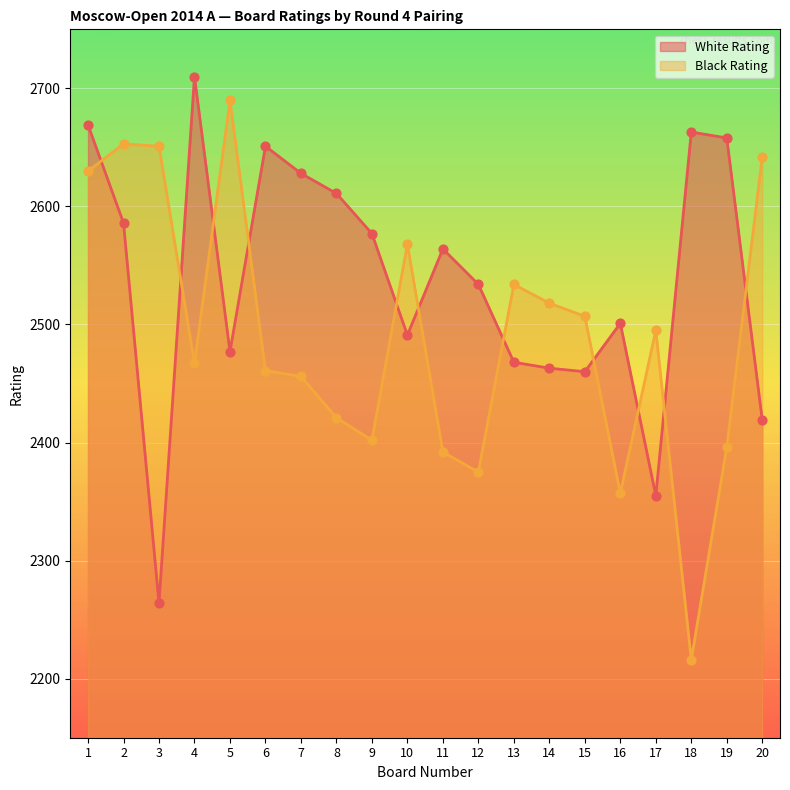

Which series contains the highest Y value?

White Rating